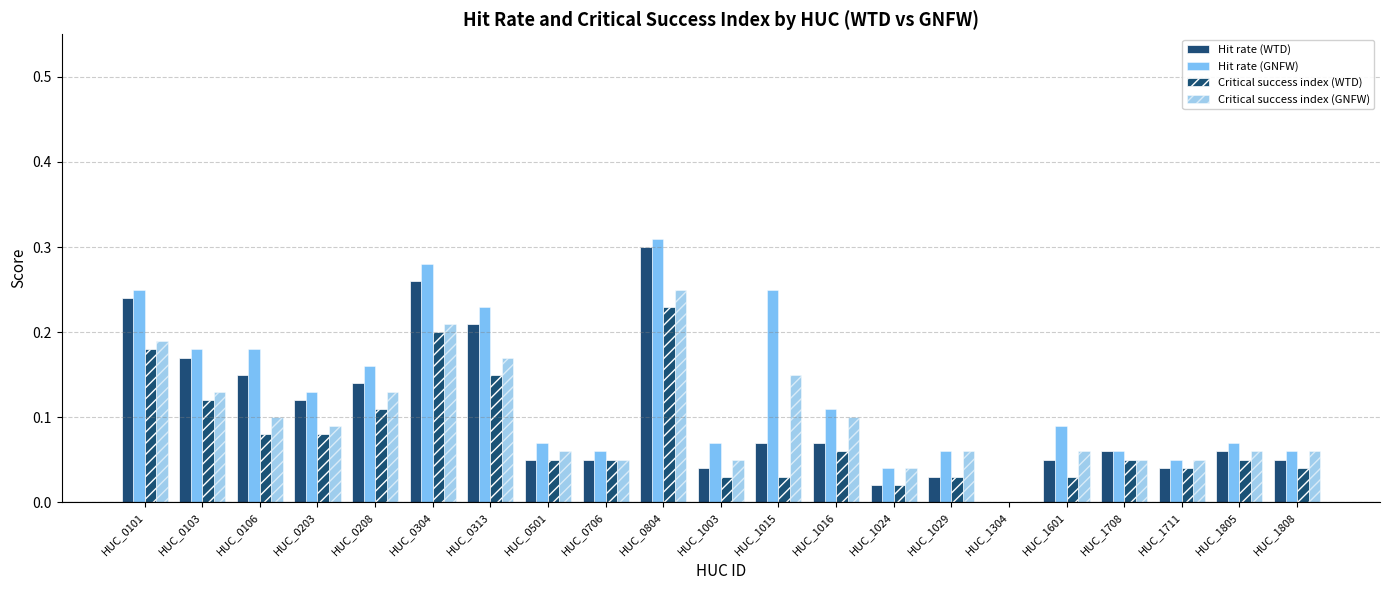

How many groups of bars are there?

21